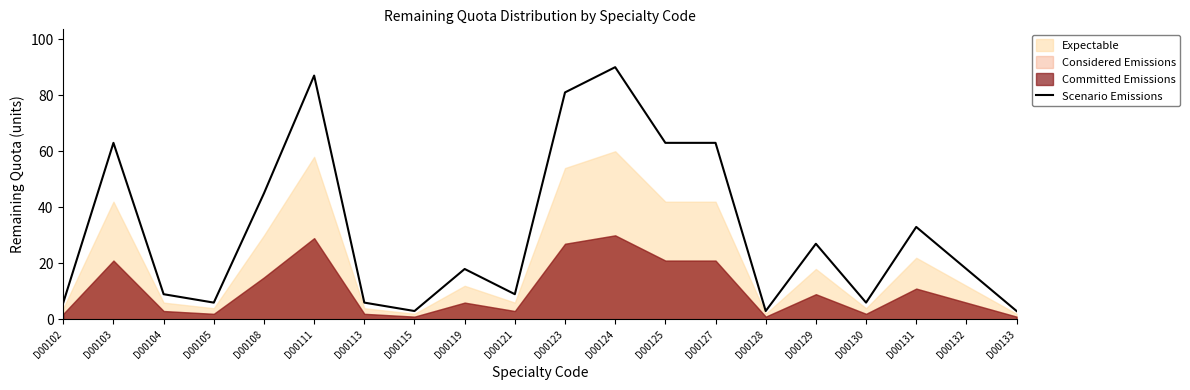

Rank the categories by value from lowest to highest.

D00115, D00128, D00133, D00102, D00105, D00113, D00130, D00104, D00121, D00119, D00132, D00129, D00131, D00108, D00103, D00125, D00127, D00123, D00111, D00124